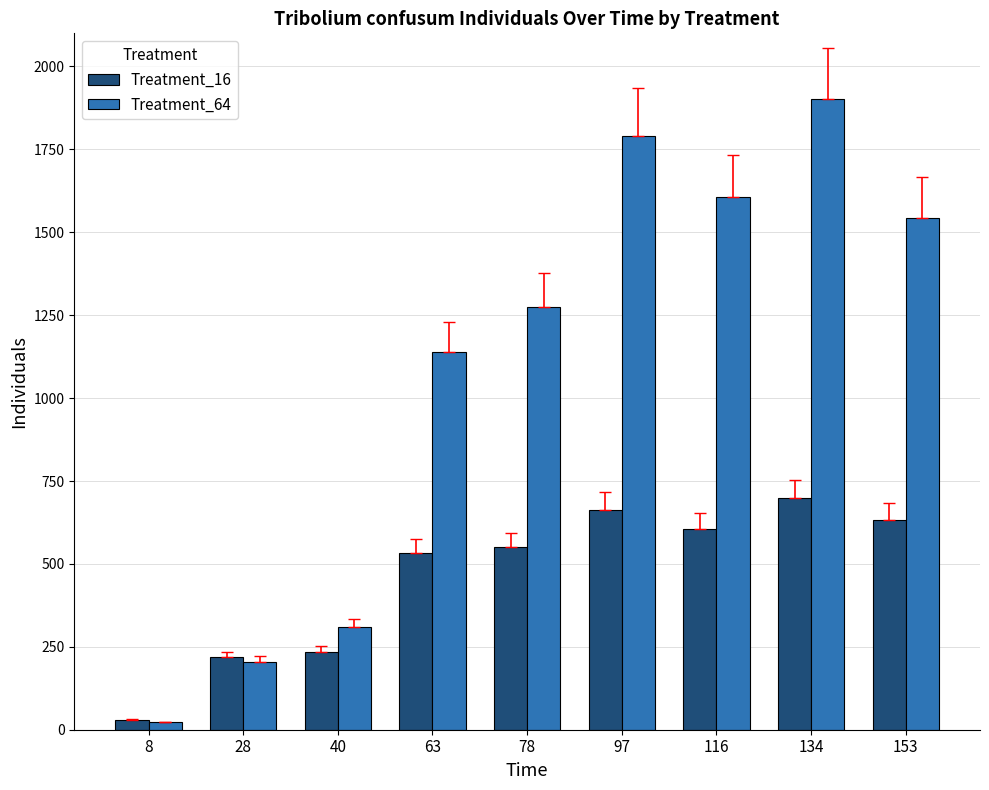

What is the average value of the Treatment_64 series?

1088